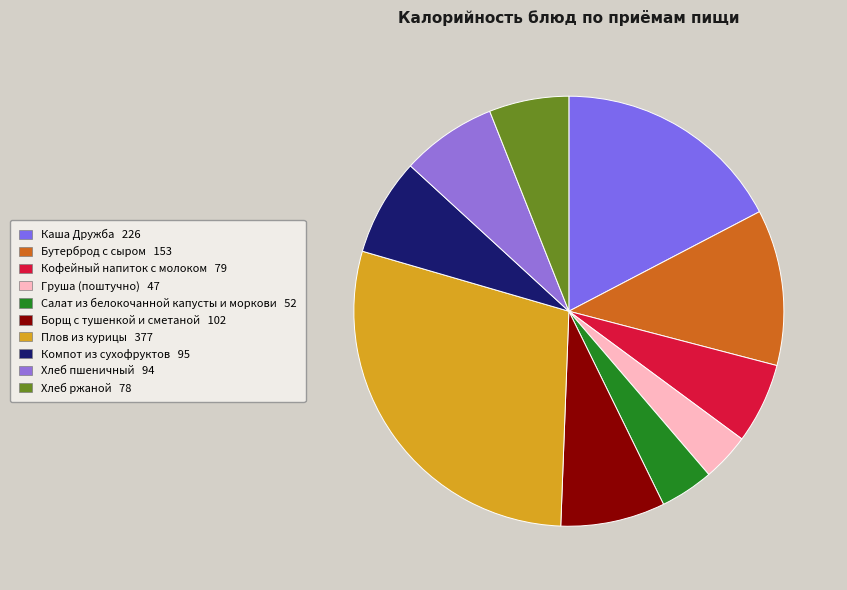

To the nearest percent, what is the difference between the Каша Дружба and Хлеб пшеничный slice percentages?

10%